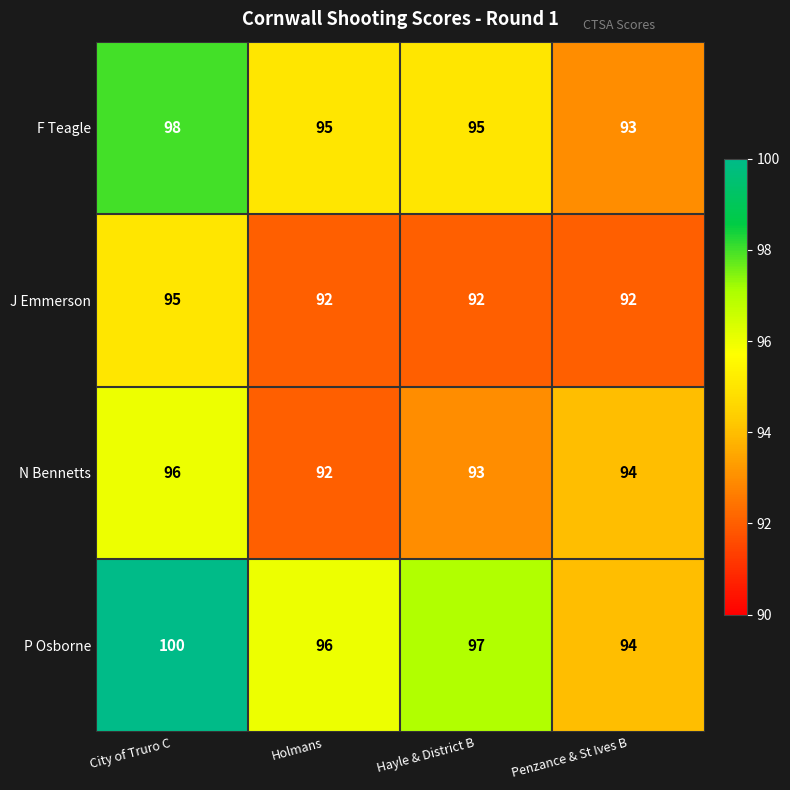

The value of P Osborne at City of Truro C is 52. True or false?

False